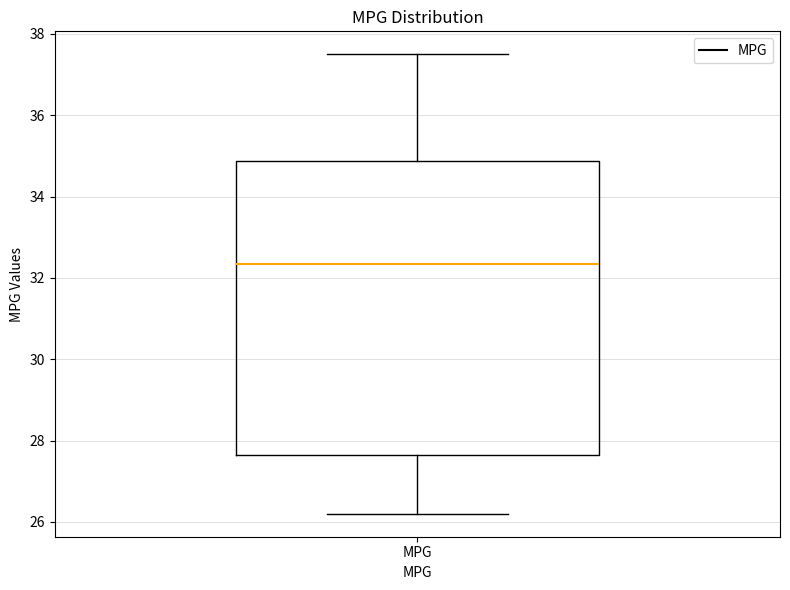

Transcribe this box plot: give where the median line is, the range the box spans, and where the two whiskers end, as read against the y-axis. The values are not printed on the chart, so give them approximately, as read against the axis.

median 32.4, box 27.6 to 34.8, whiskers 26.2 to 37.6